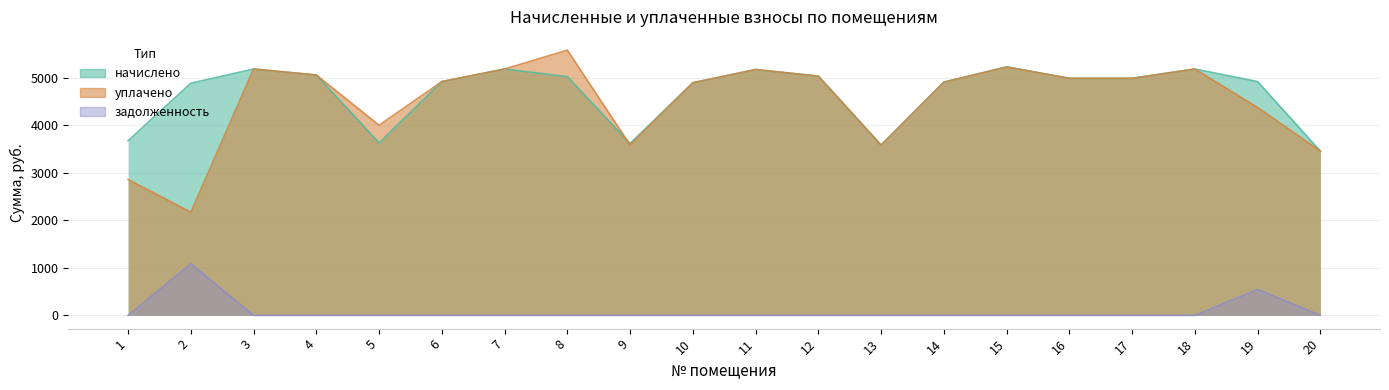

How many intersections are there between уплачено and начислено?

1